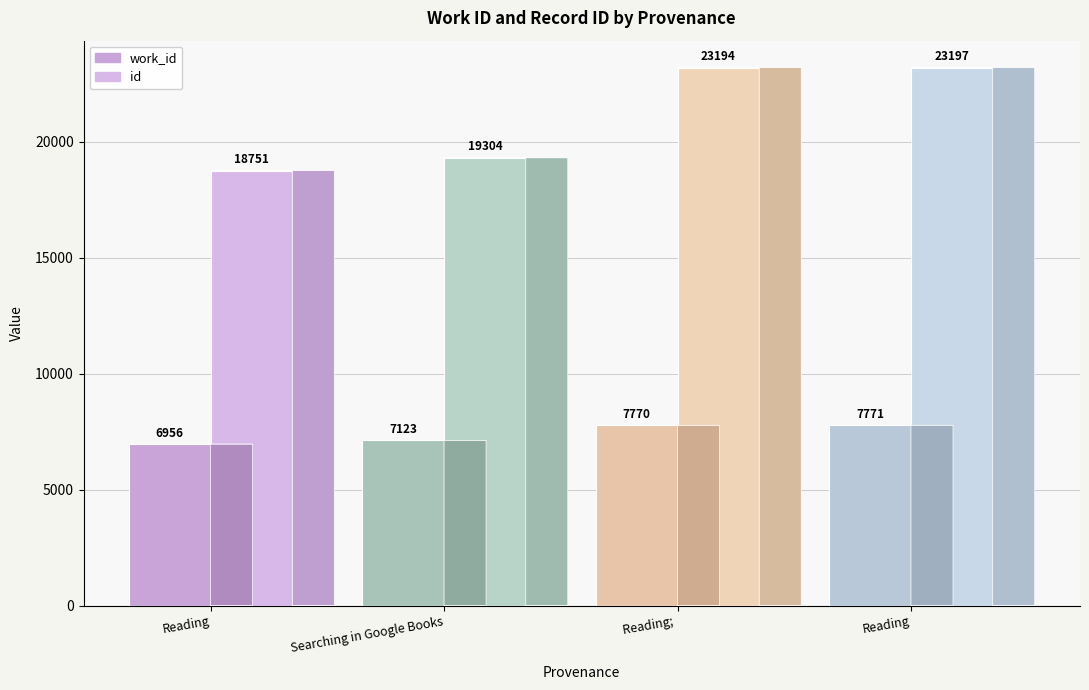

List the series in order of their overall mean, highest first.

id, work_id